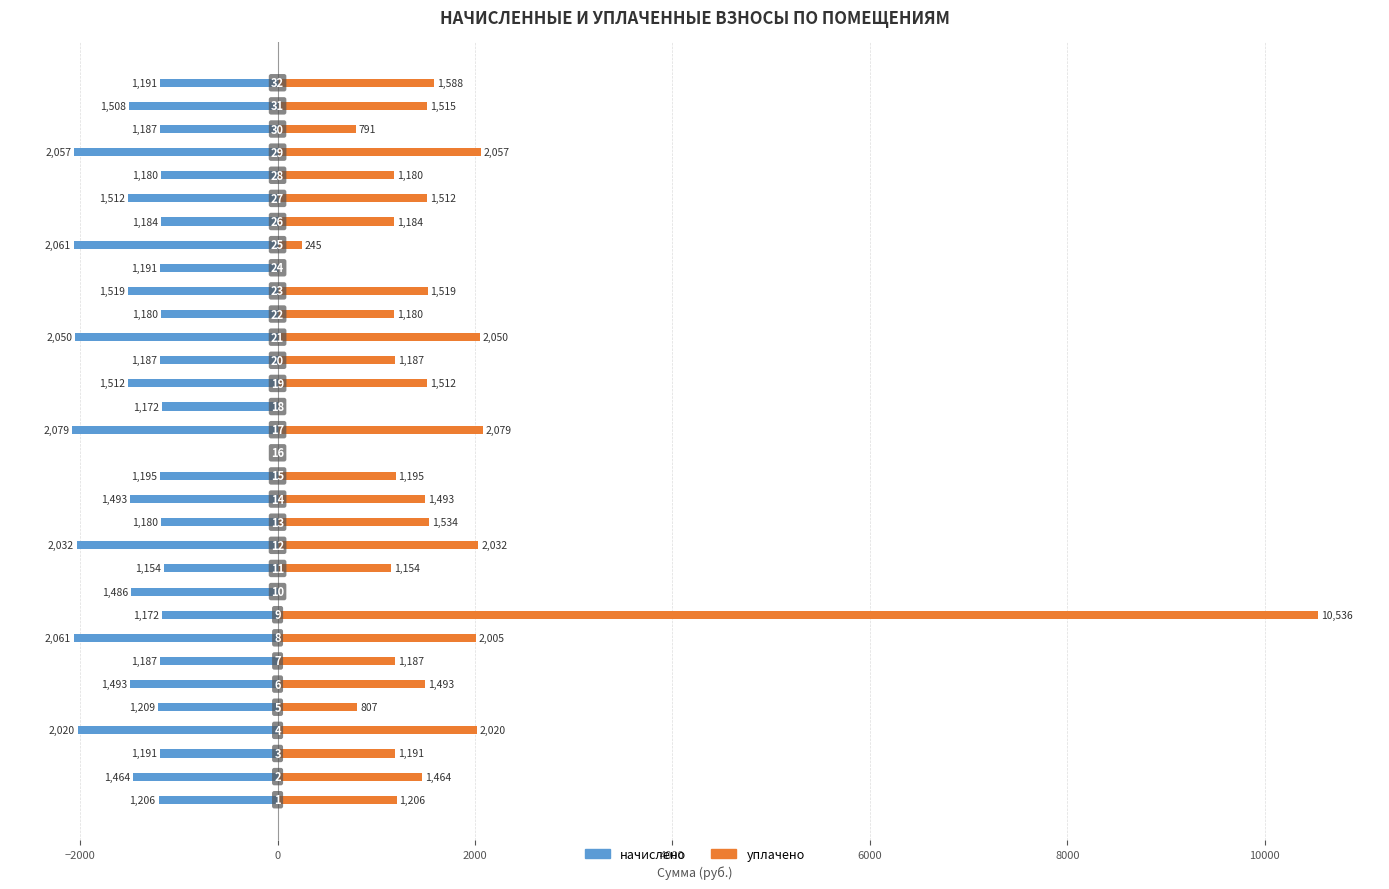

List the series in order of their peak value, highest first.

уплачено, начислено